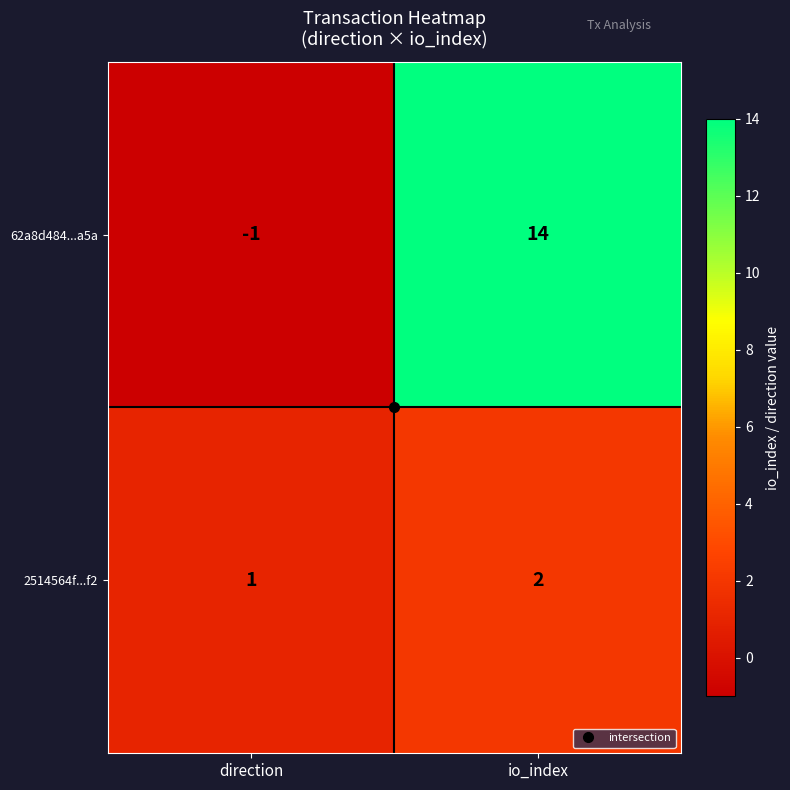

True or false: 62a8d484...a5a has a value of 7 at io_index.

False